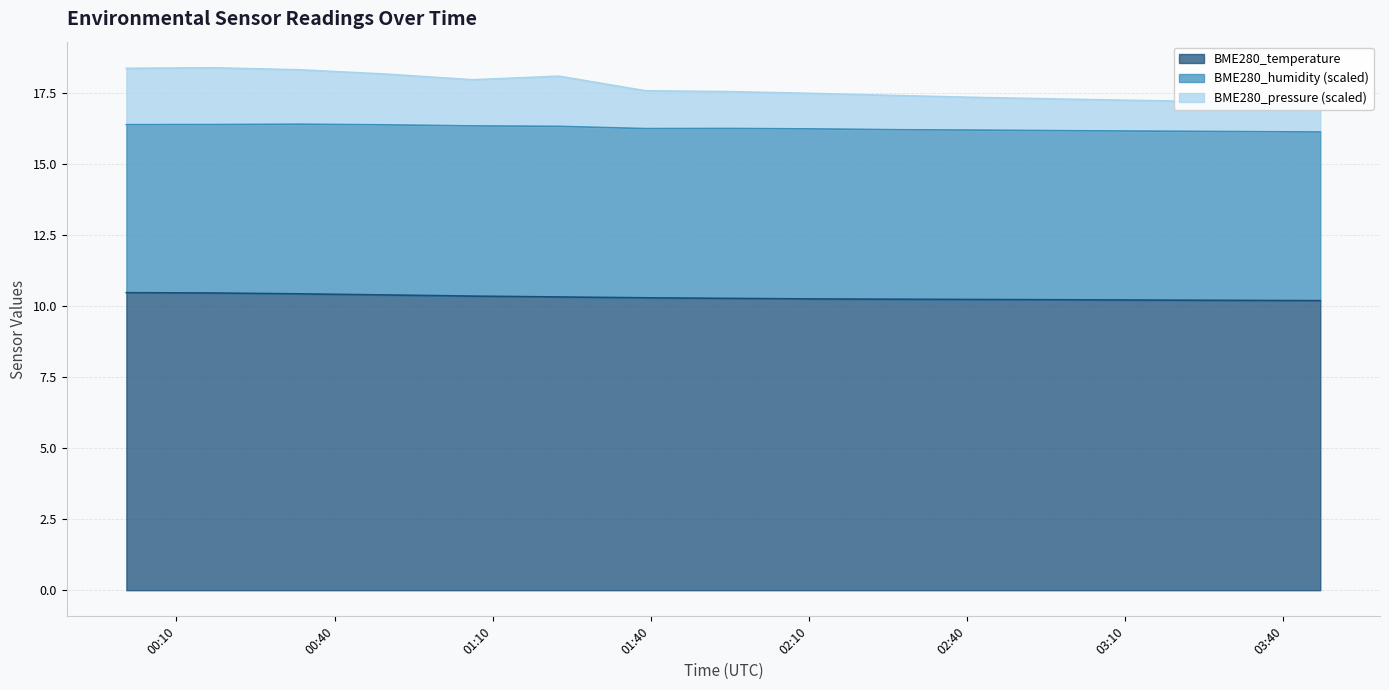

At which category does BME280_pressure_scaled reach its first local valley?

2022/03/25 01:06:10